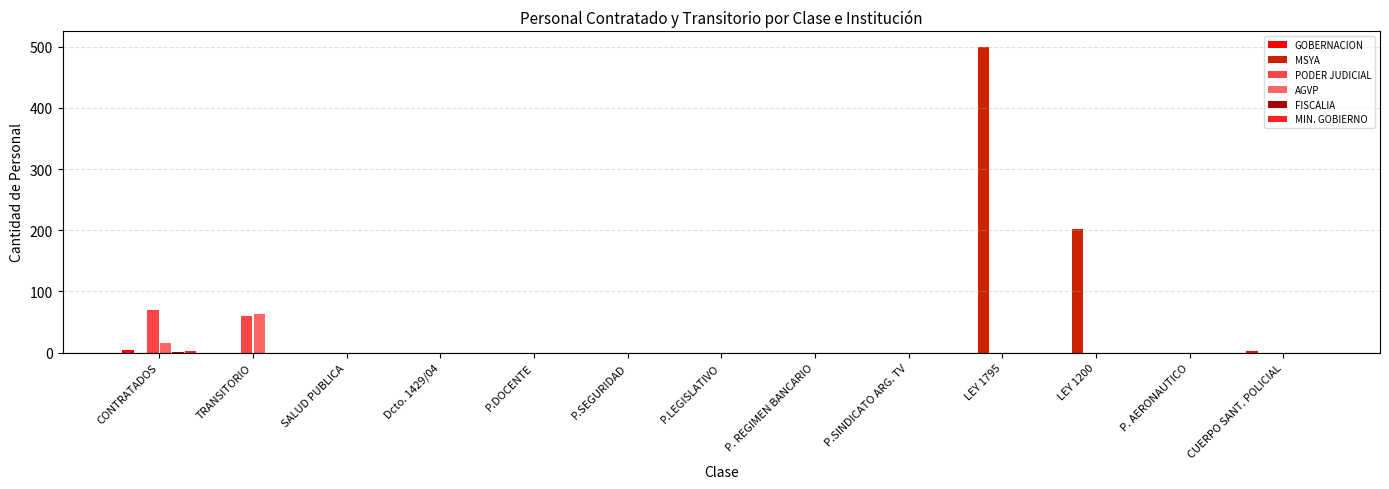

Are the bars horizontal?

No